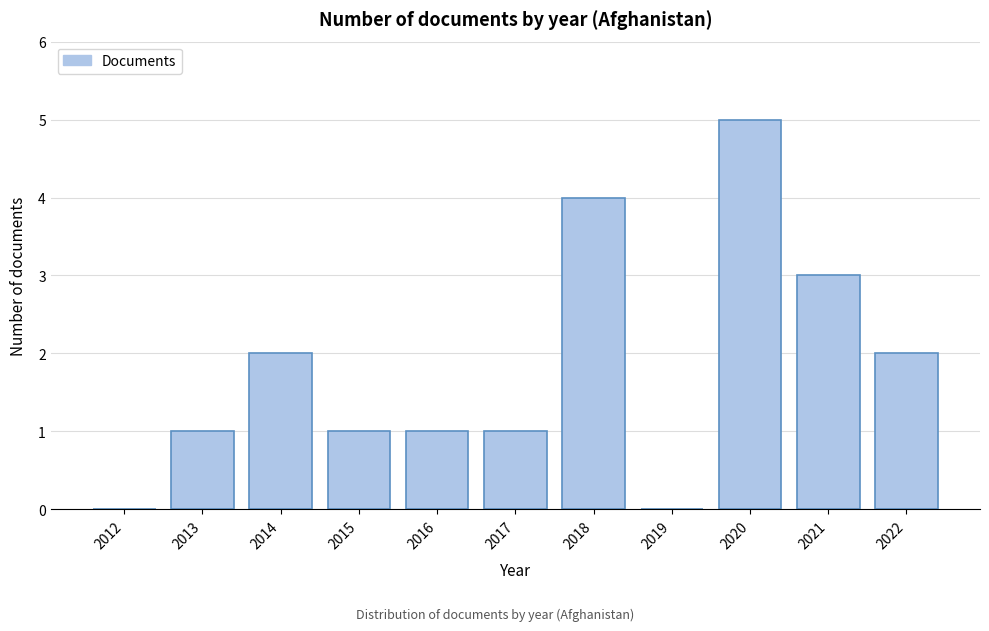

Reading left to right, list all the values displayed in this chart.

2012=0	2013=1	2014=2	2015=1	2016=1	2017=1	2018=4	2019=0	2020=5	2021=3	2022=2